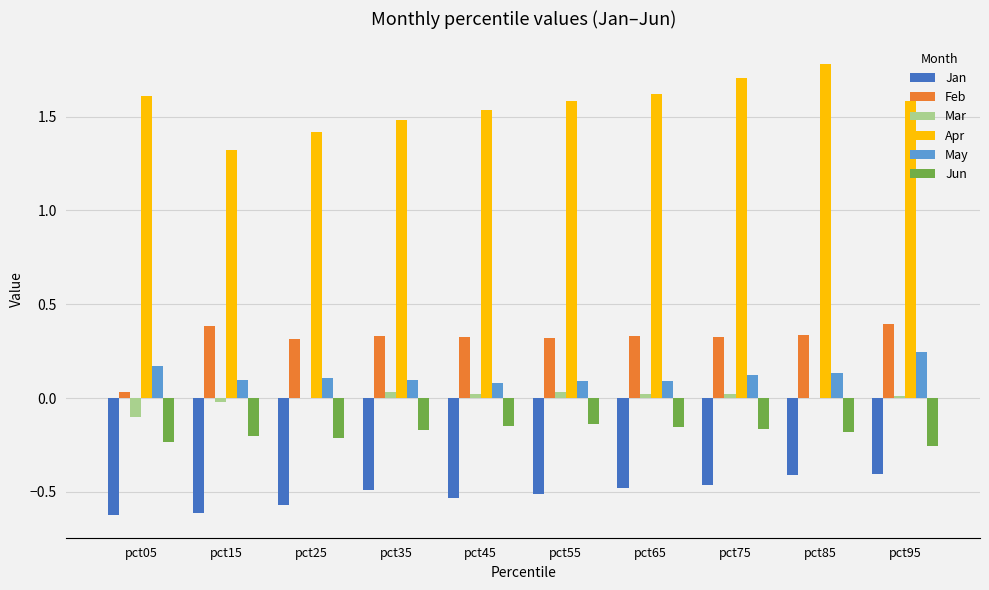

Where is Apr nearest to the value 1?

pct15